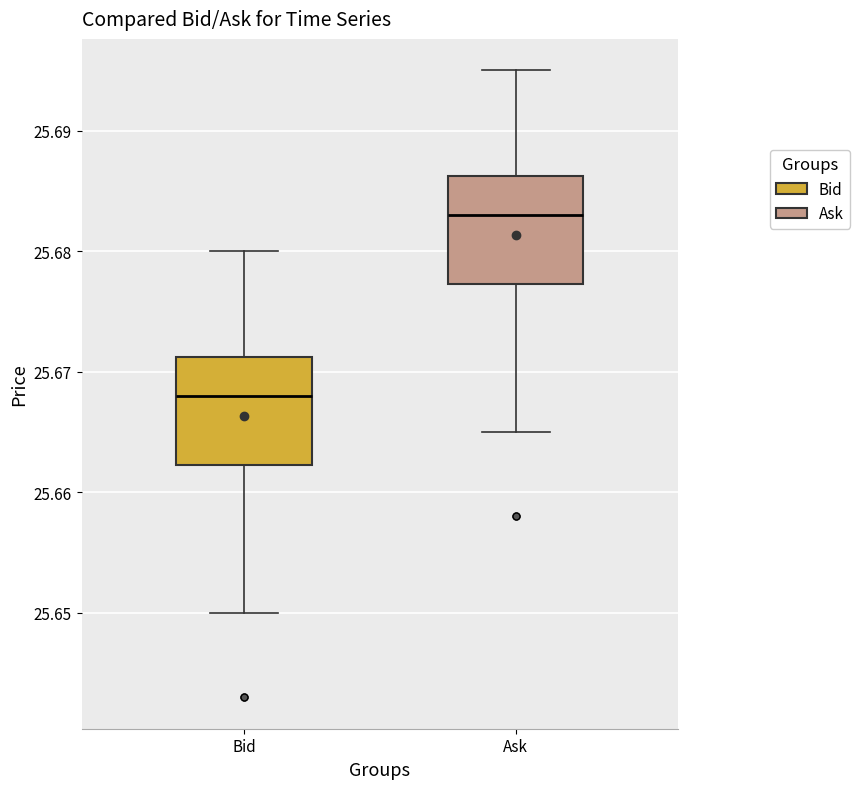

Where does the lower whisker of the box for Bid end on the y-axis? The values are not printed on the chart, so give them approximately, as read against the axis.

25.650